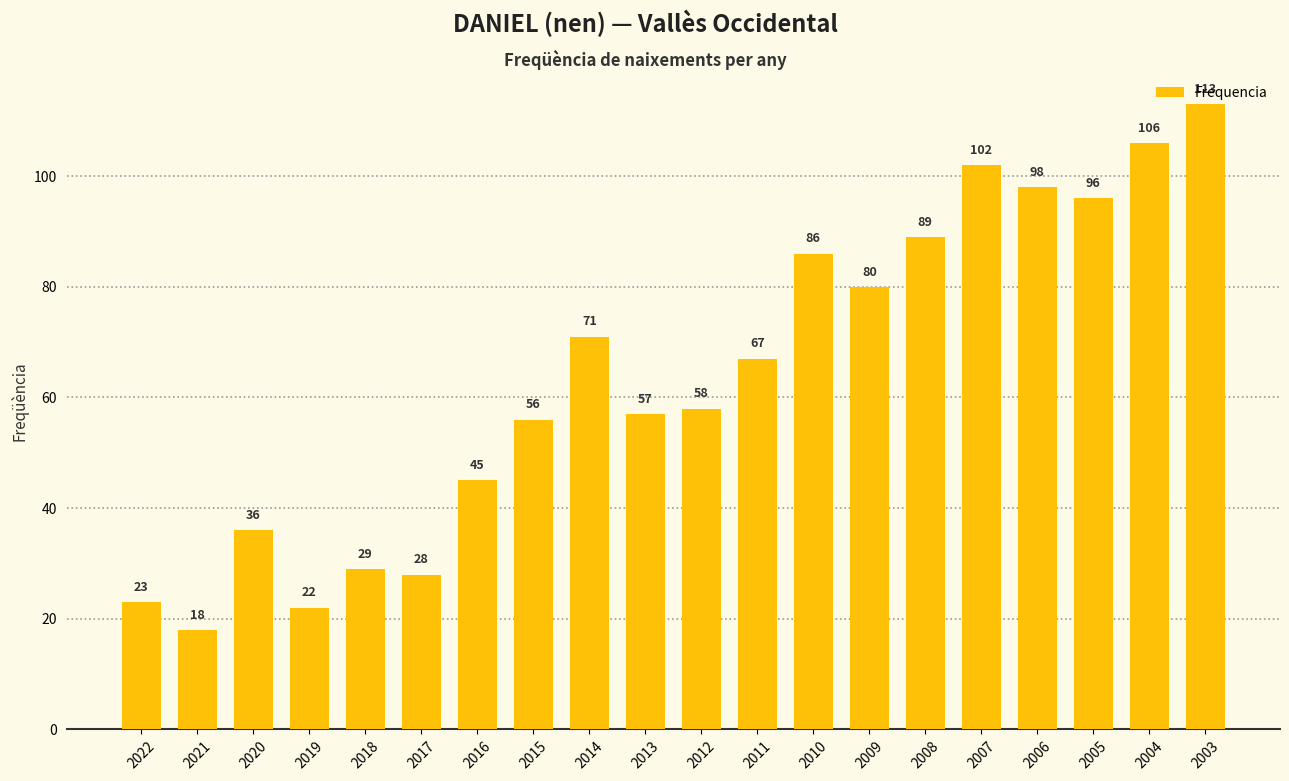

What is the change in value from 2018 to 2003?

+84